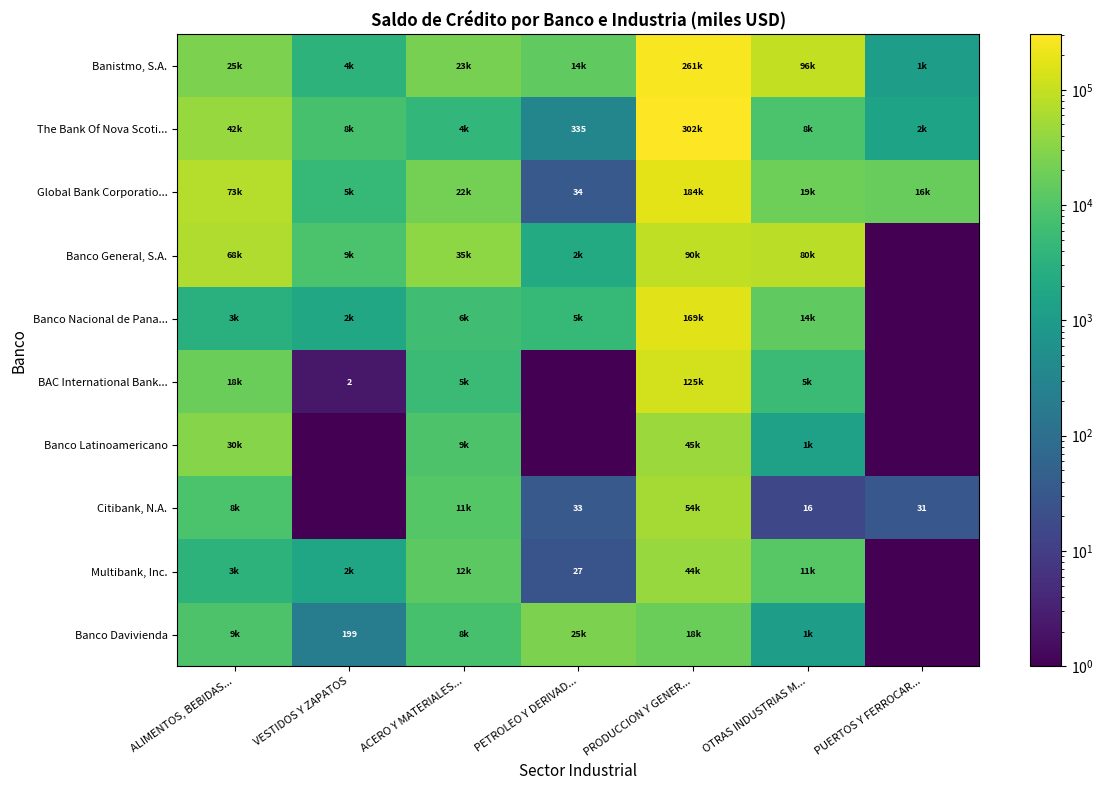

What is the difference between the The Bank Of Nova Scoti... values at VESTIDOS Y ZAPATOS and ALIMENTOS, BEBIDAS...?

34776.8